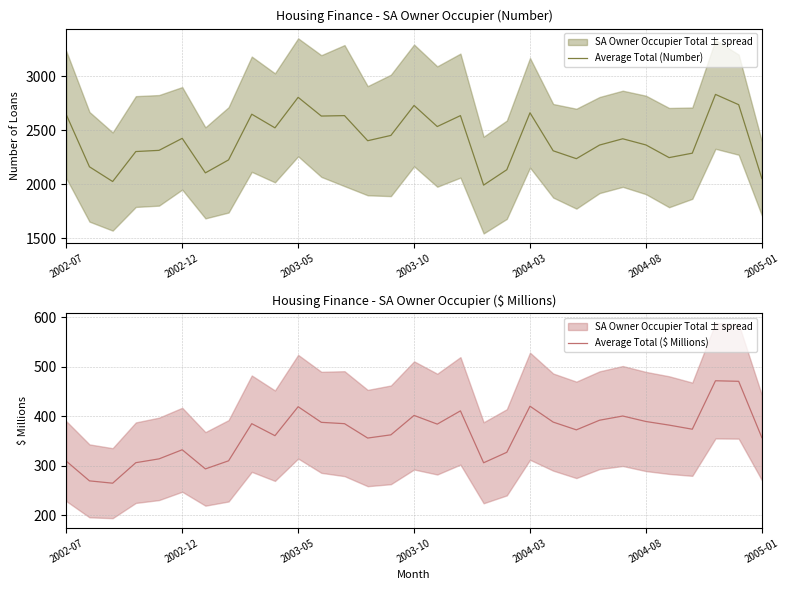

What is the minimum value for Average Total (Number)?

1992